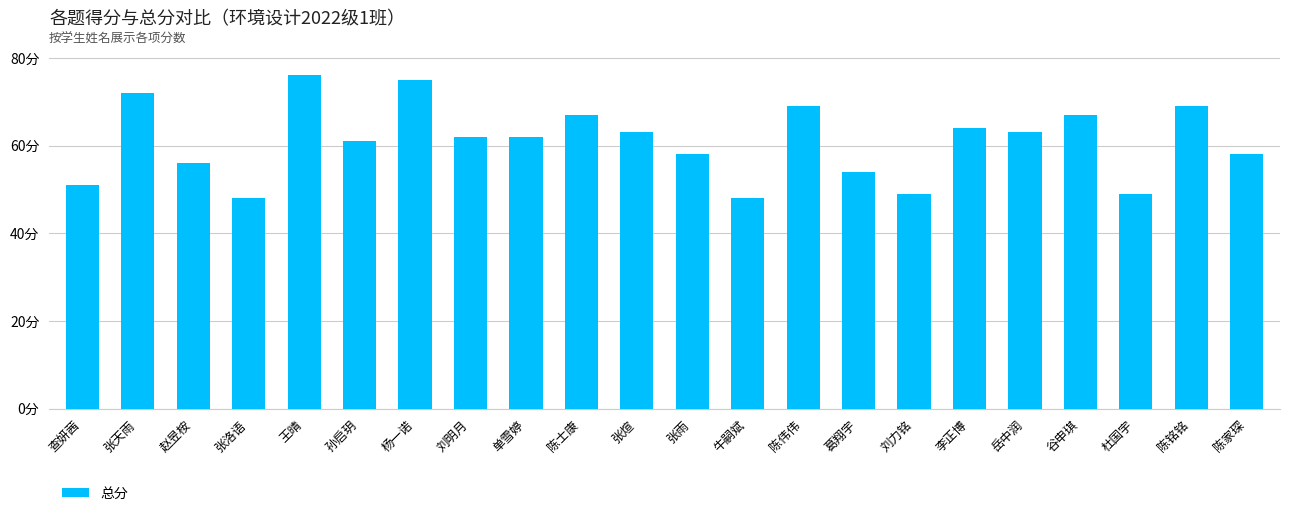

List the labels in order of value, smallest first.

张洛语, 牛嗣斌, 刘力铭, 杜国宇, 查妍茜, 葛翔宇, 赵昱桉, 张雨, 陈家琛, 孙启玥, 刘明月, 单雪婷, 张煊, 岳中润, 李正博, 陈士康, 谷申琪, 陈伟伟, 陈铭铭, 张天雨, 杨一诺, 王晴